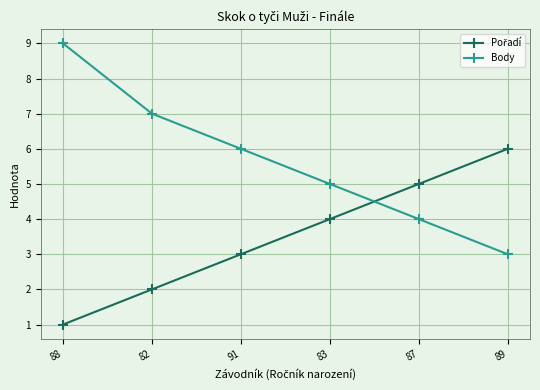

List the labels in order of Body value, largest first.

88, 82, 91, 83, 87, 89